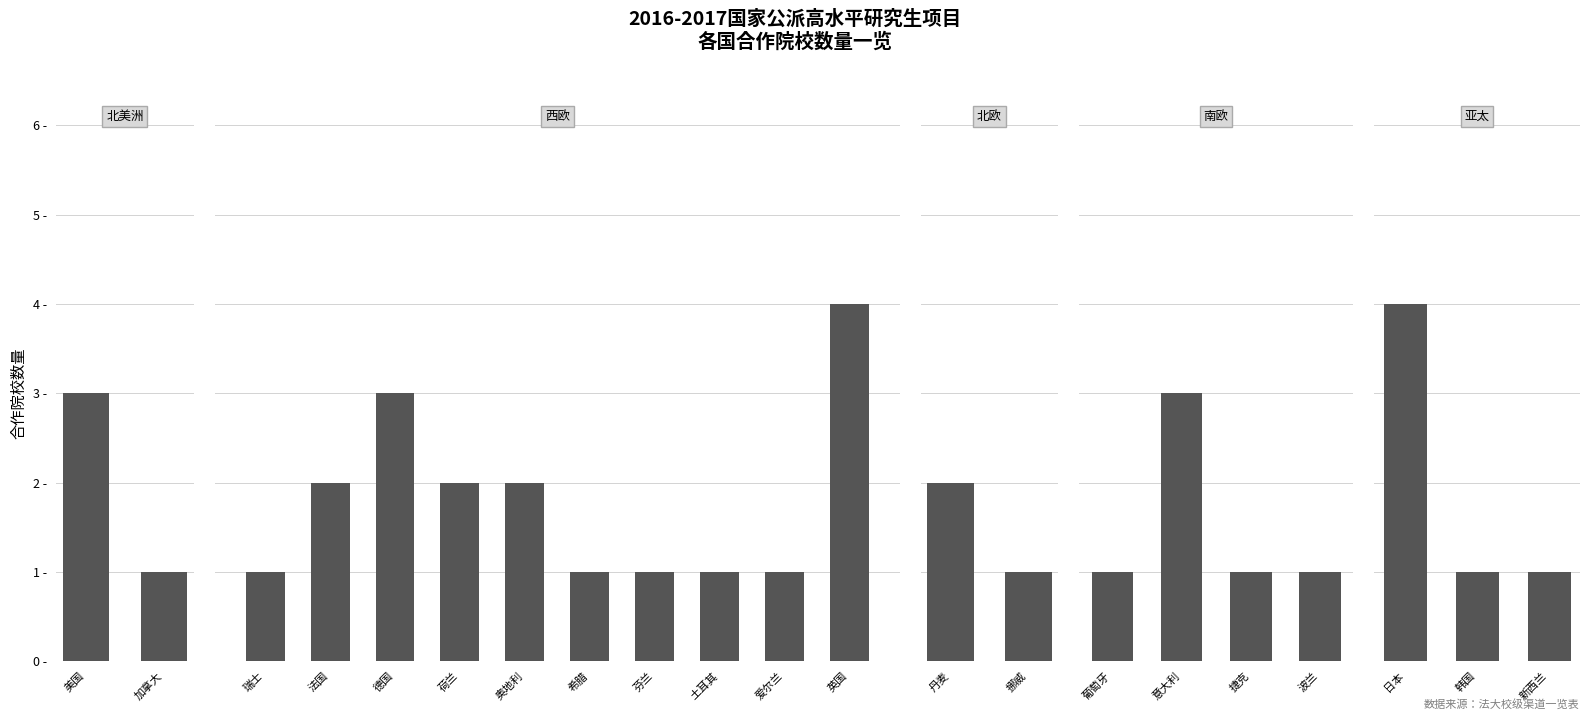

True or false: the data shows 2 at 奥地利.

True